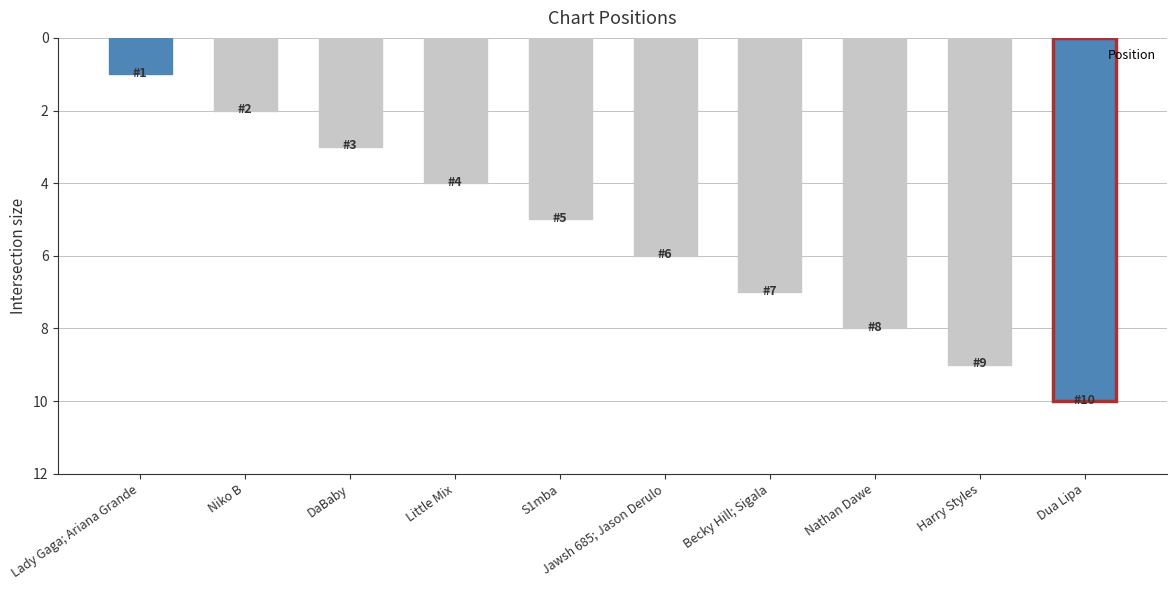

What is the ratio of the value at Becky Hill; Sigala to the value at DaBaby?

2.3